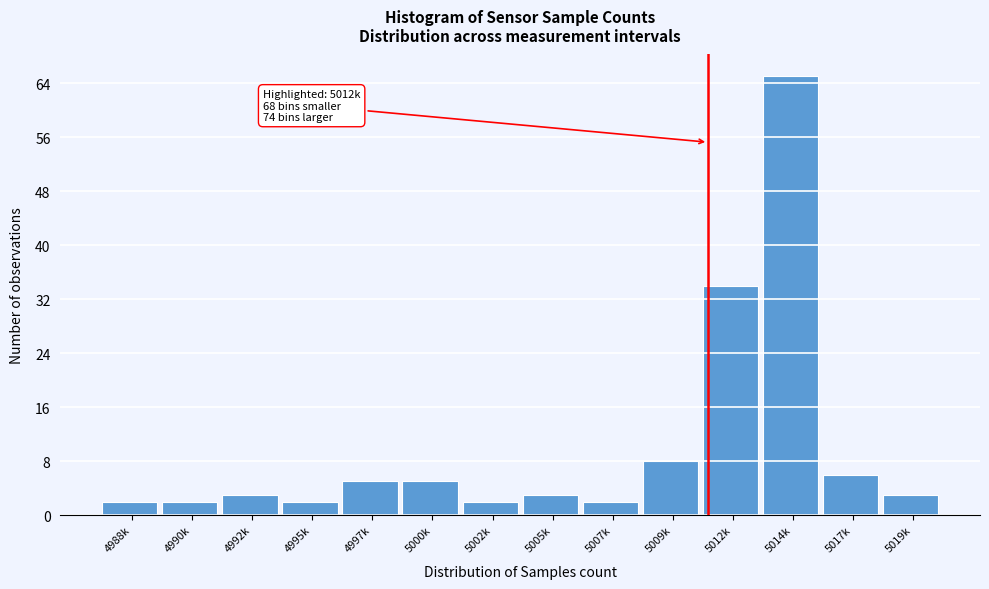

Reading left to right, extract all data points from this chart.

2	2	3	2	5	5	2	3	2	8	34	65	6	3